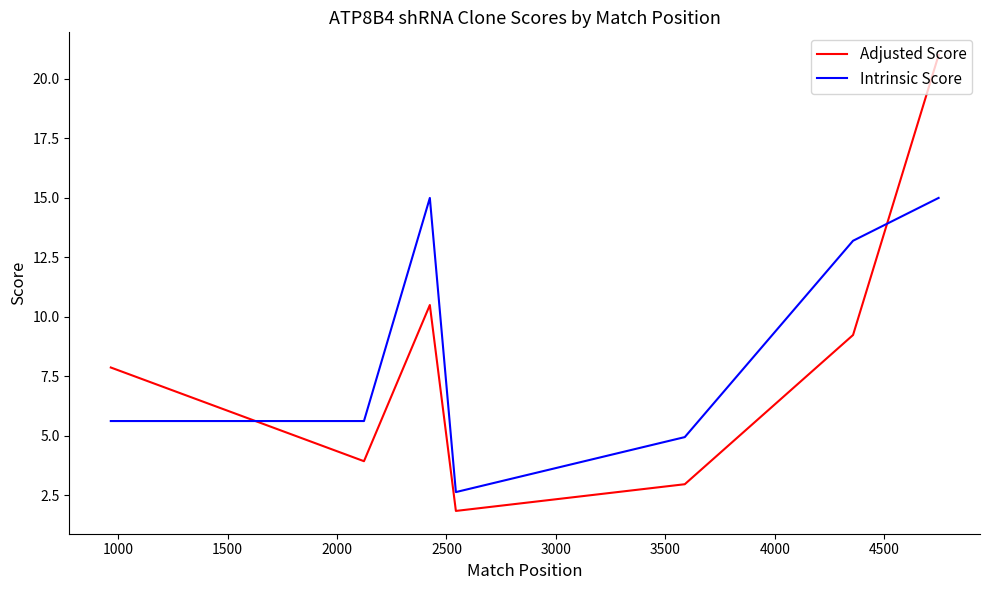

Rank the series by their maximum value, from highest to lowest.

Adjusted Score, Intrinsic Score